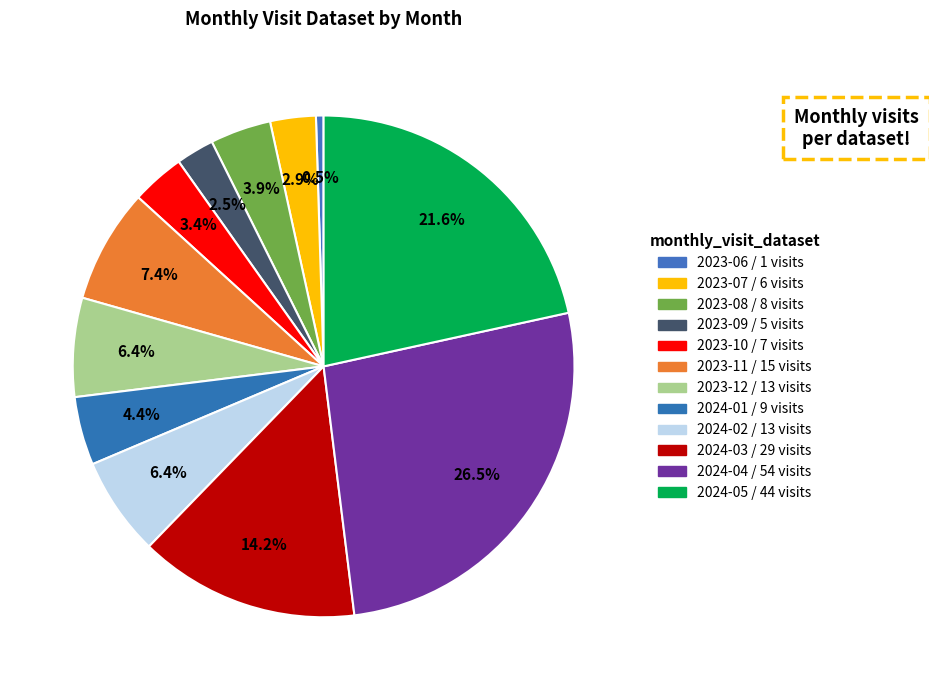

Is it true that 2023-07 is 1% of the pie?

False